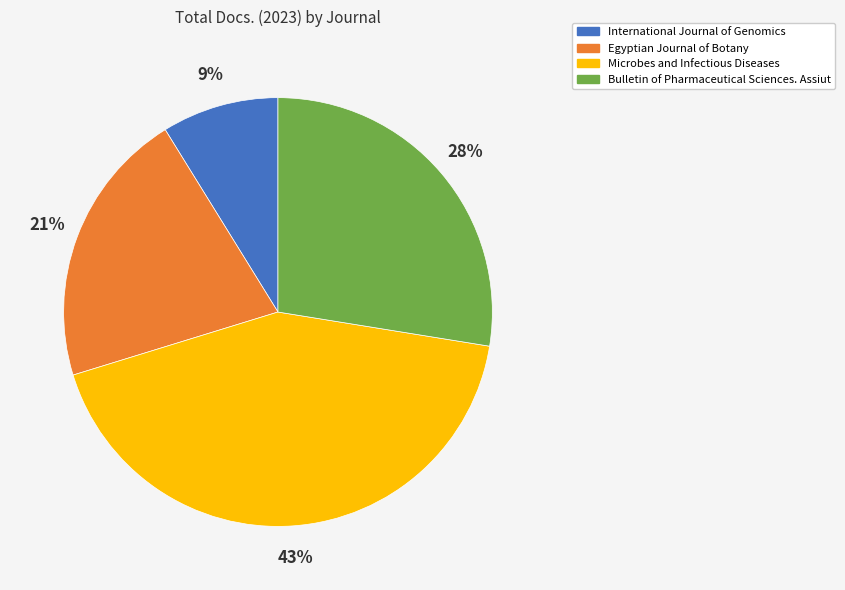

Do Bulletin of Pharmaceutical Sciences. Assiut and Microbes and Infectious Diseases together represent more than half of the pie?

Yes